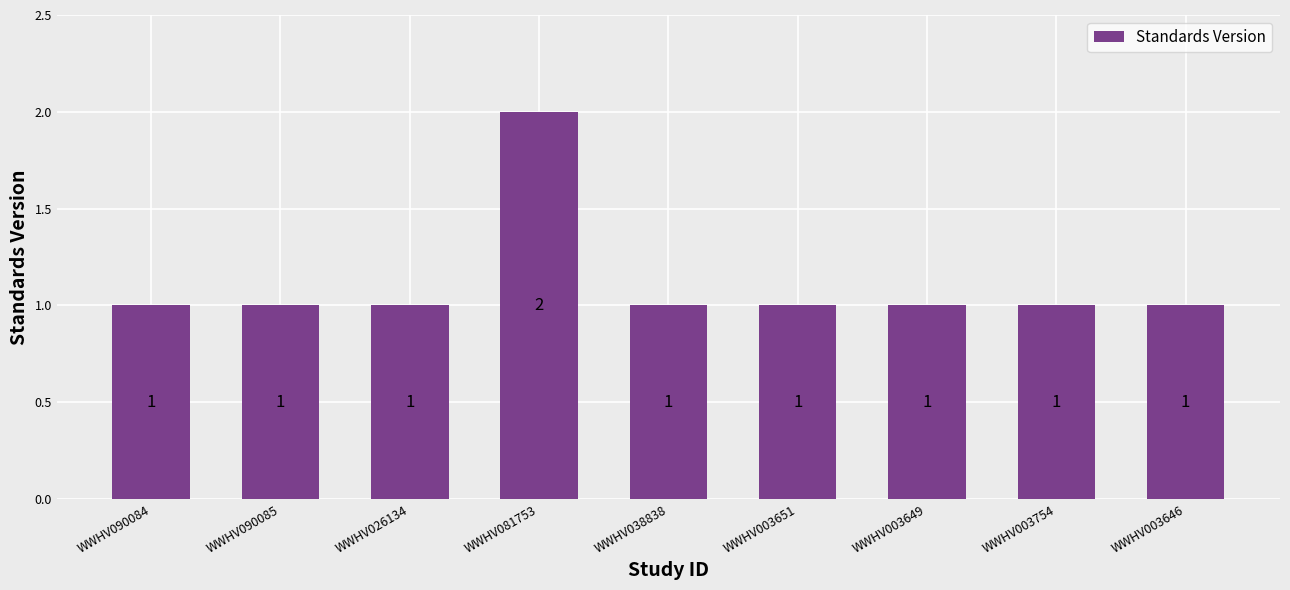

What is the difference between the maximum and minimum values?

1